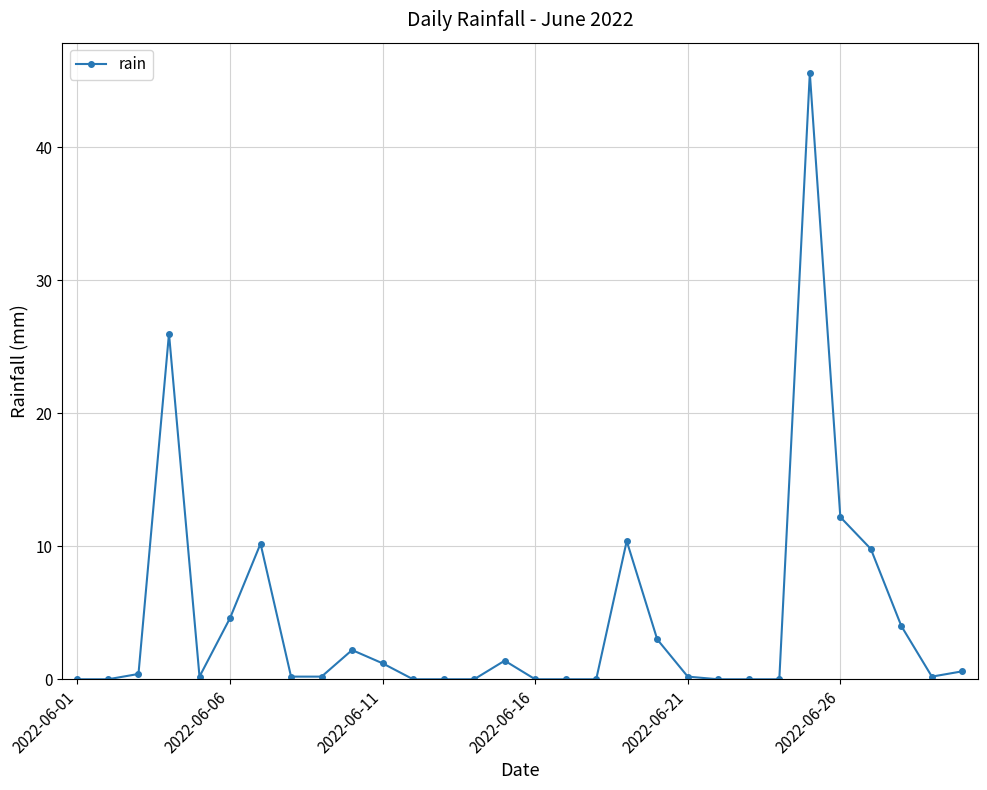

What is the value of the 7th point from the left?

10.2